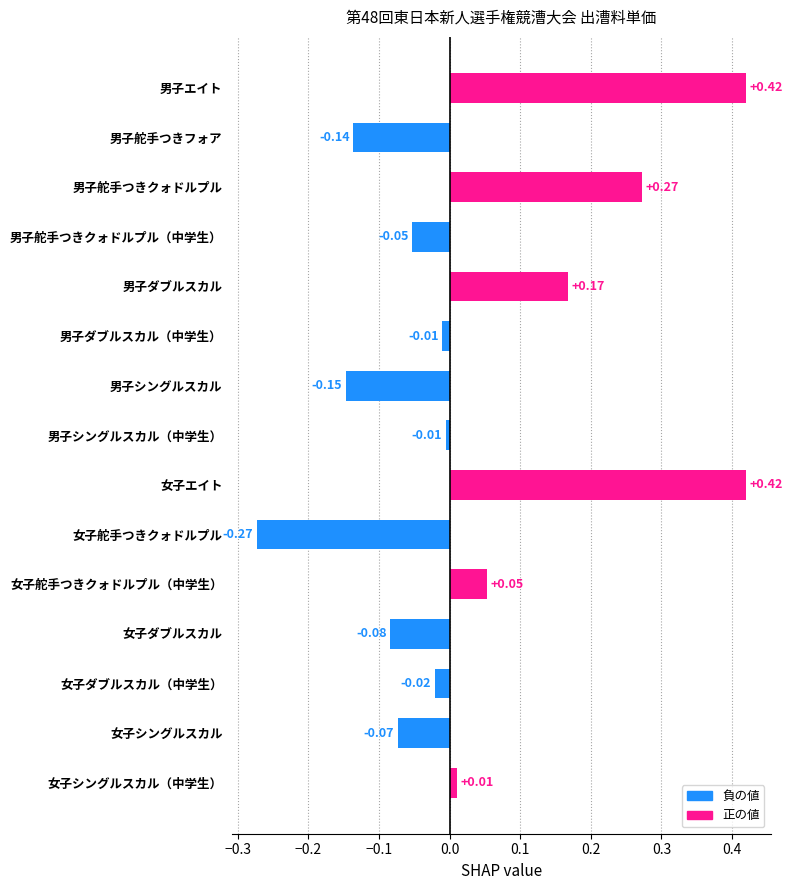

What is the label of the 1st bar from the bottom?

女子シングルスカル（中学生）